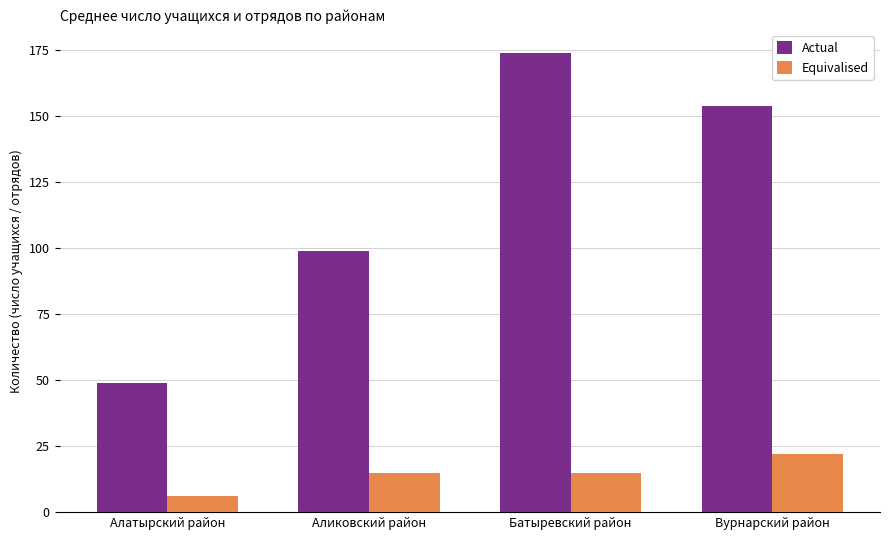

Does the chart contain any negative values?

No